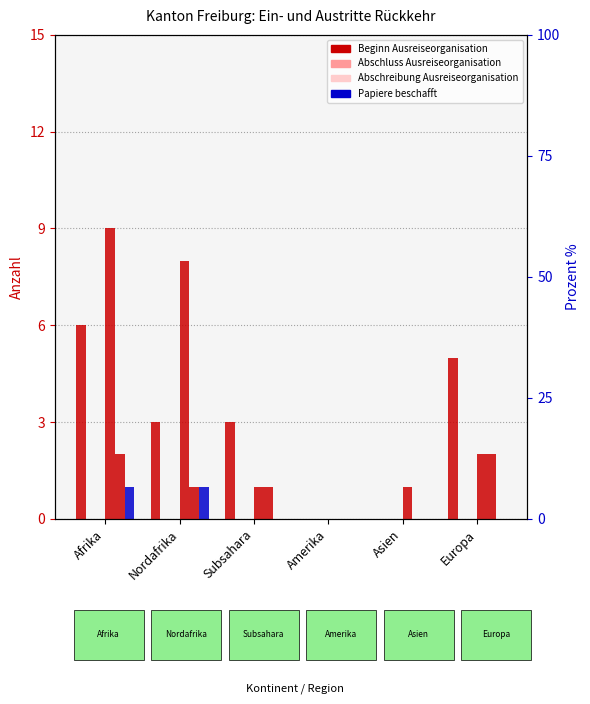

What is the label of the 5th bar from the right?

Nordafrika